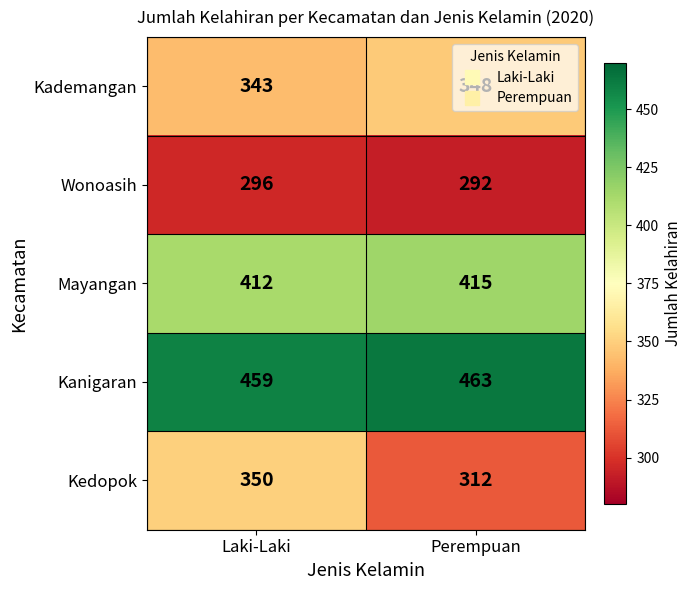

What is the smallest value displayed?

292